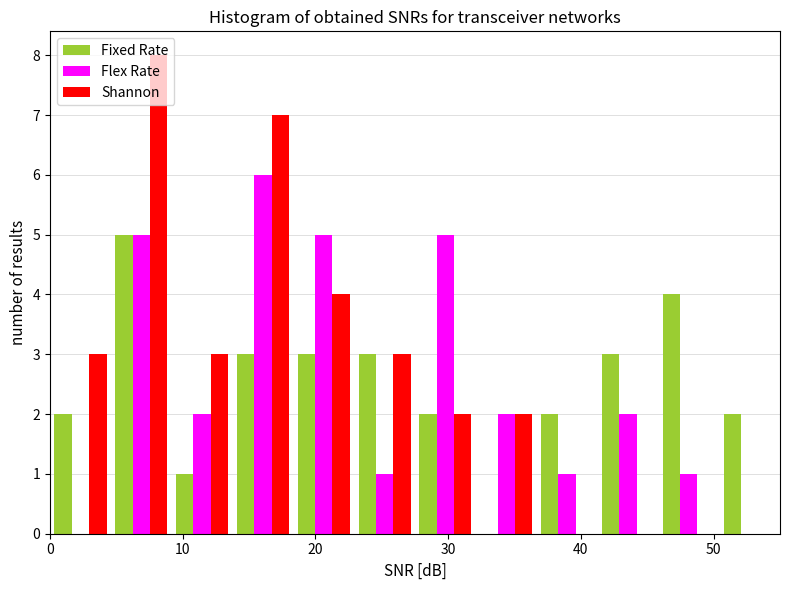

Reading left to right, transcribe this chart: for each range on the x-axis, give the height of each series' bar. Neither the bar edges nor the heights are printed on the chart, so give them approximately, as read against the axes.

0 to 5: Fixed Rate=2	Flex Rate=0	Shannon=3
5 to 9: Fixed Rate=5	Flex Rate=5	Shannon=8
9 to 14: Fixed Rate=1	Flex Rate=2	Shannon=3
14 to 18: Fixed Rate=3	Flex Rate=6	Shannon=7
18 to 23: Fixed Rate=3	Flex Rate=5	Shannon=4
23 to 28: Fixed Rate=3	Flex Rate=1	Shannon=3
28 to 32: Fixed Rate=2	Flex Rate=5	Shannon=2
32 to 37: Fixed Rate=0	Flex Rate=2	Shannon=2
37 to 41: Fixed Rate=2	Flex Rate=1	Shannon=0
41 to 46: Fixed Rate=3	Flex Rate=2	Shannon=0
46 to 50: Fixed Rate=4	Flex Rate=1	Shannon=0
50 to 55: Fixed Rate=2	Flex Rate=0	Shannon=0